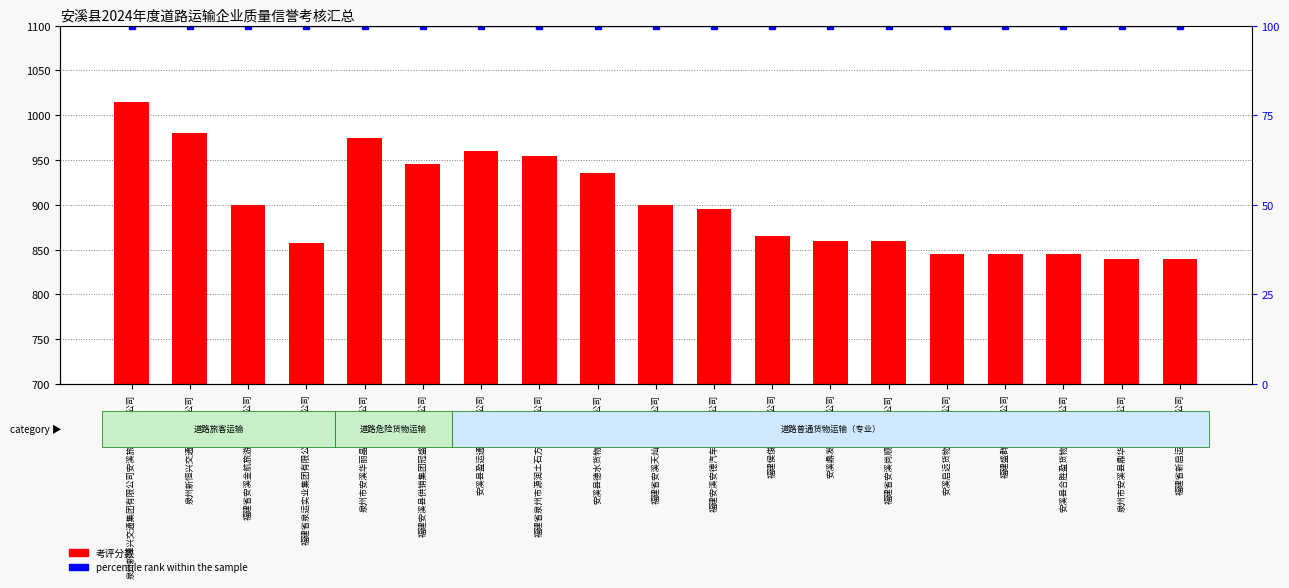

At how many categories does at least one series exceed 183?

19